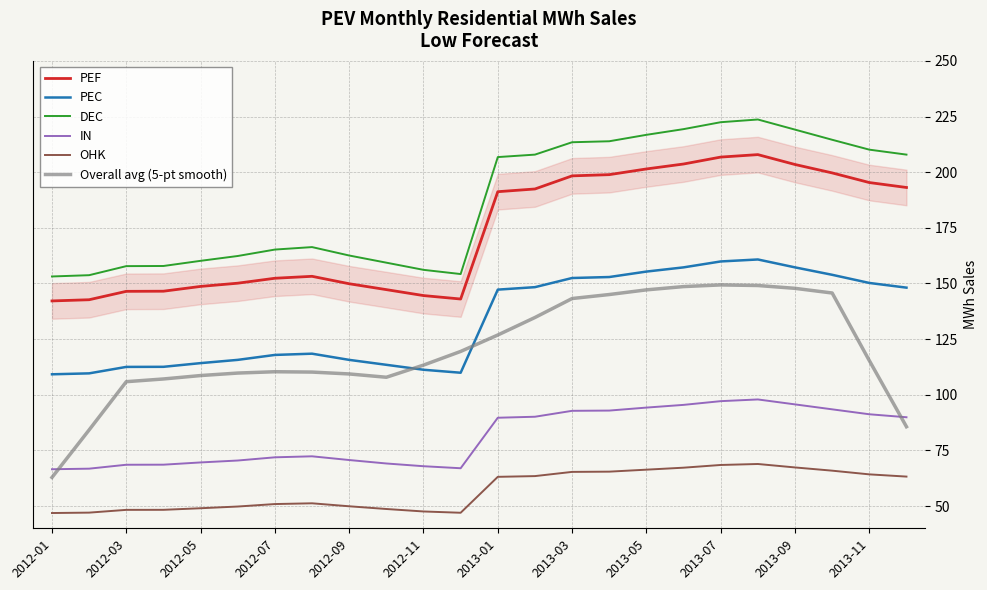

The PEF series shows 203.4 at 2013-09. True or false?

True